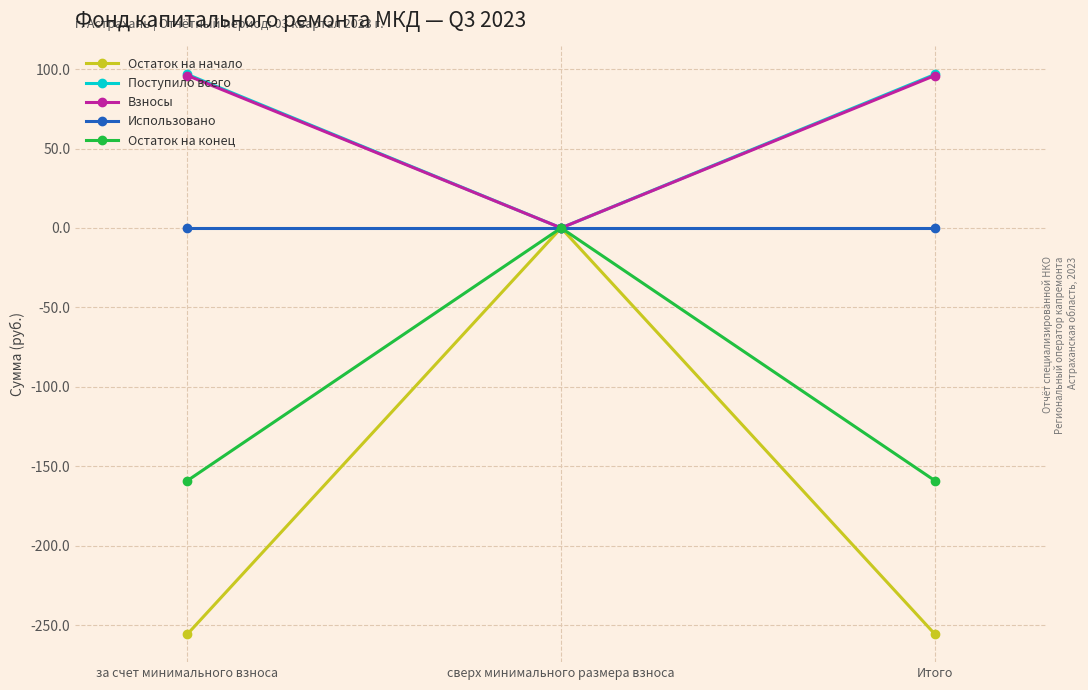

Reading left to right, transcribe all the data shown in this chart.

Остаток на начало: за счет минимального взноса=-255.7	сверх минимального размера взноса=0.0	Итого=-255.7
Поступило всего: за счет минимального взноса=96.6	сверх минимального размера взноса=0.0	Итого=96.6
Взносы: за счет минимального взноса=96.0	сверх минимального размера взноса=0.0	Итого=96.0
Использовано: за счет минимального взноса=0.0	сверх минимального размера взноса=0.0	Итого=0.0
Остаток на конец: за счет минимального взноса=-159.1	сверх минимального размера взноса=0.0	Итого=-159.1